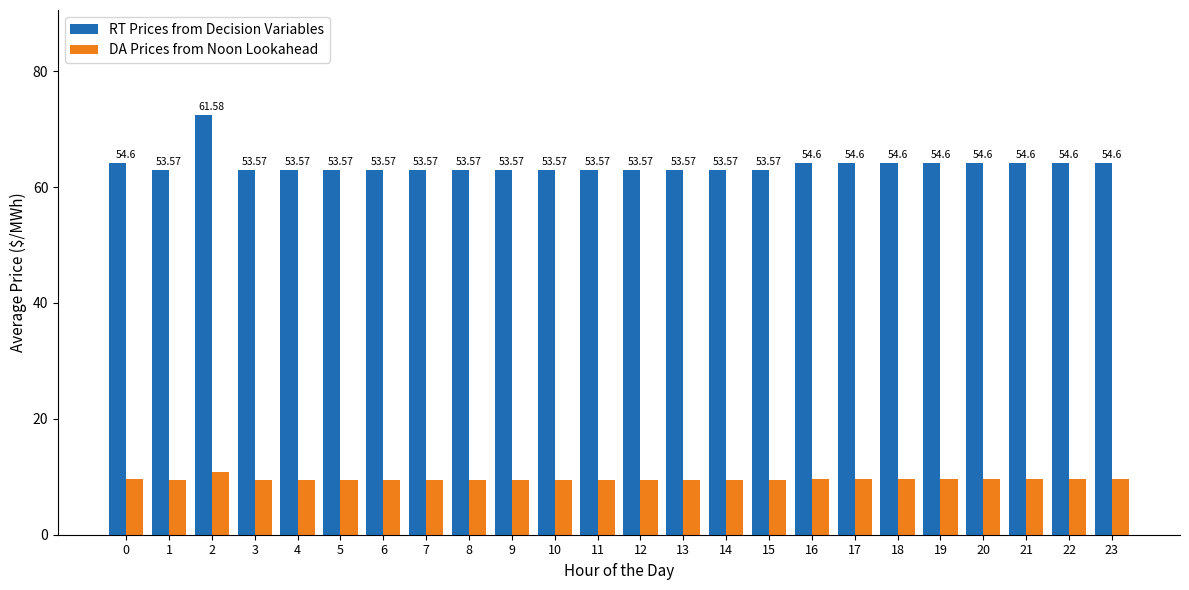

At which category is the sum across all series the highest?

2